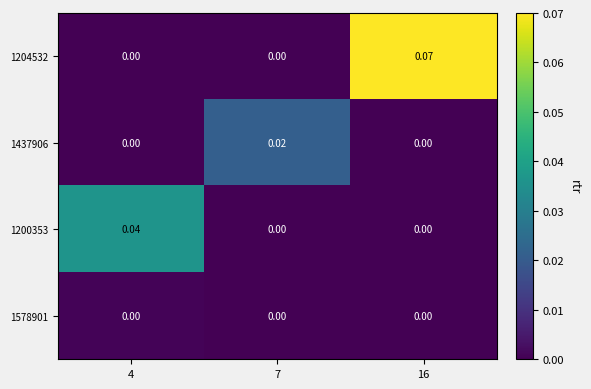

Which series has the largest range (max minus min)?

1204532